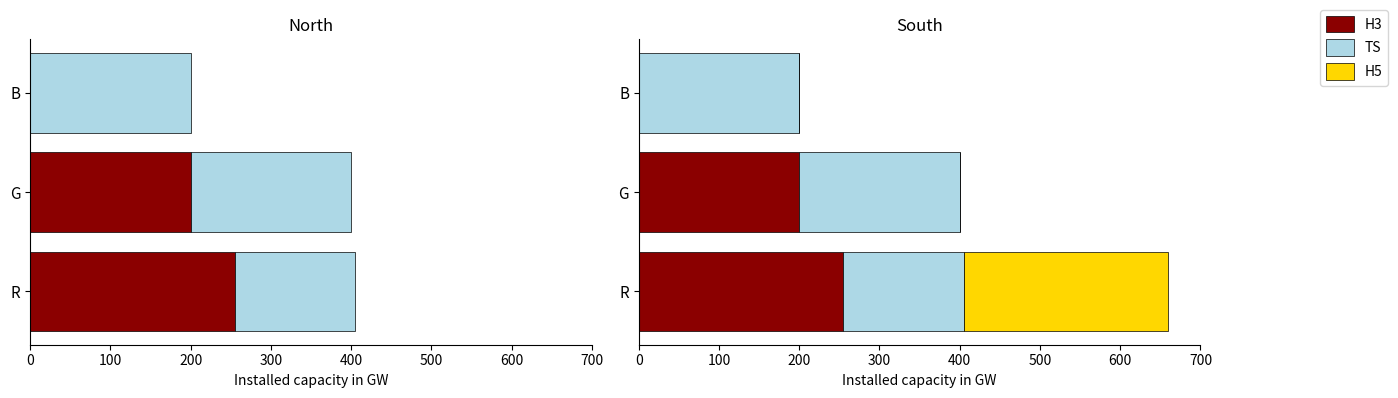

True or false: H5 has a value of 172 at R.

False